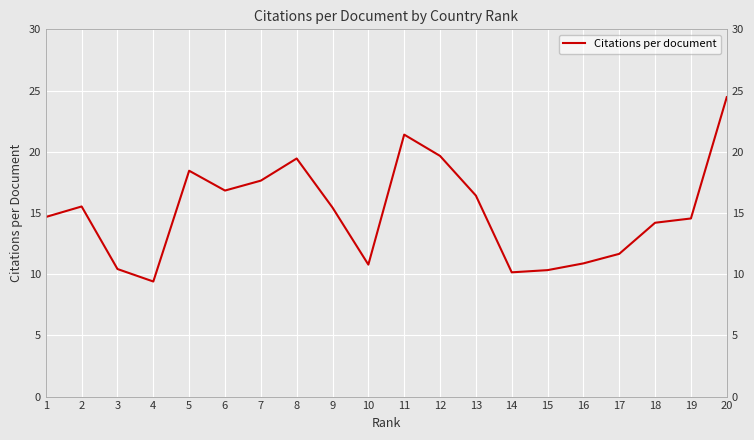

What is the minimum value shown in the chart?

9.4